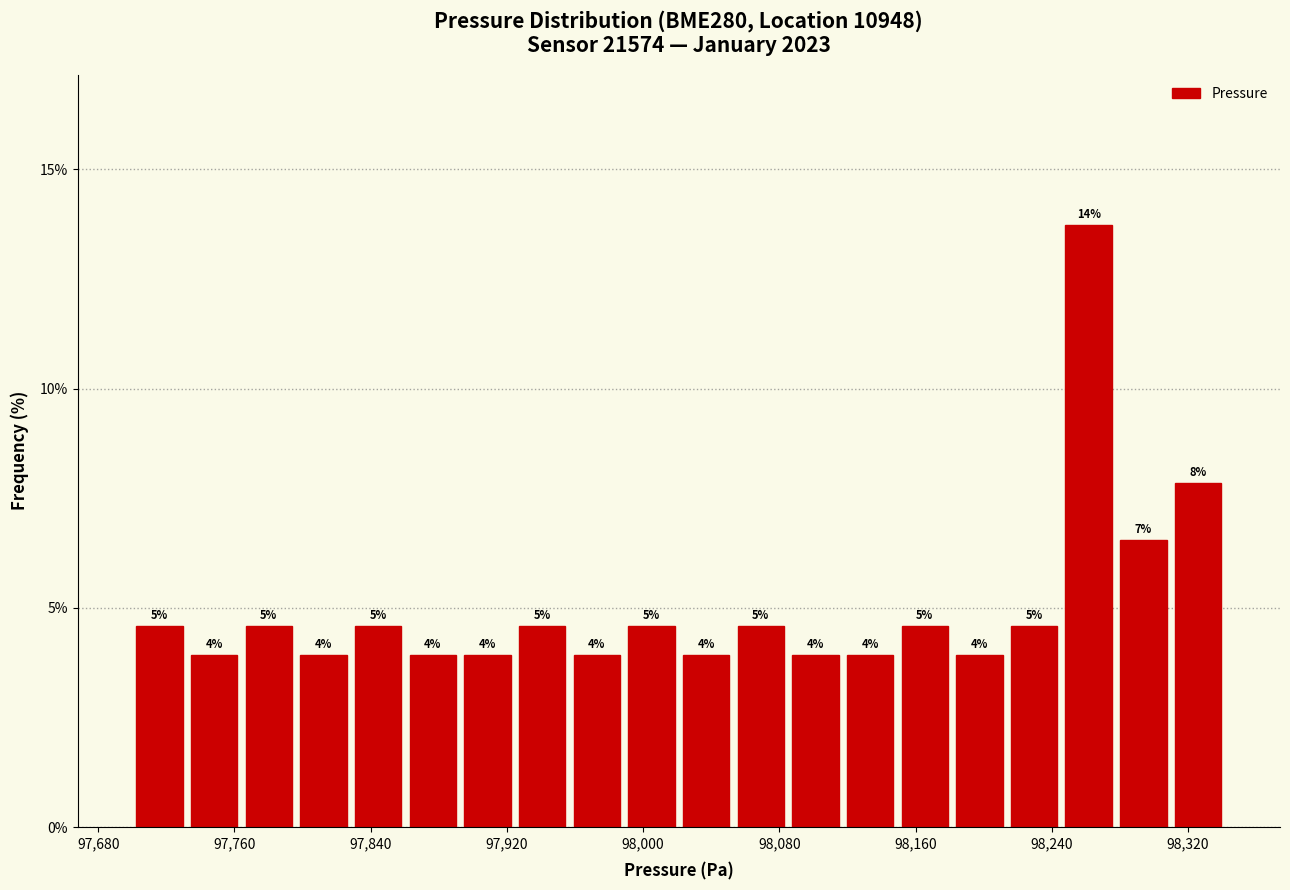

Around what value on the x-axis is the tallest bar? Give the approximate position of its centre, as read against the axis.

98260